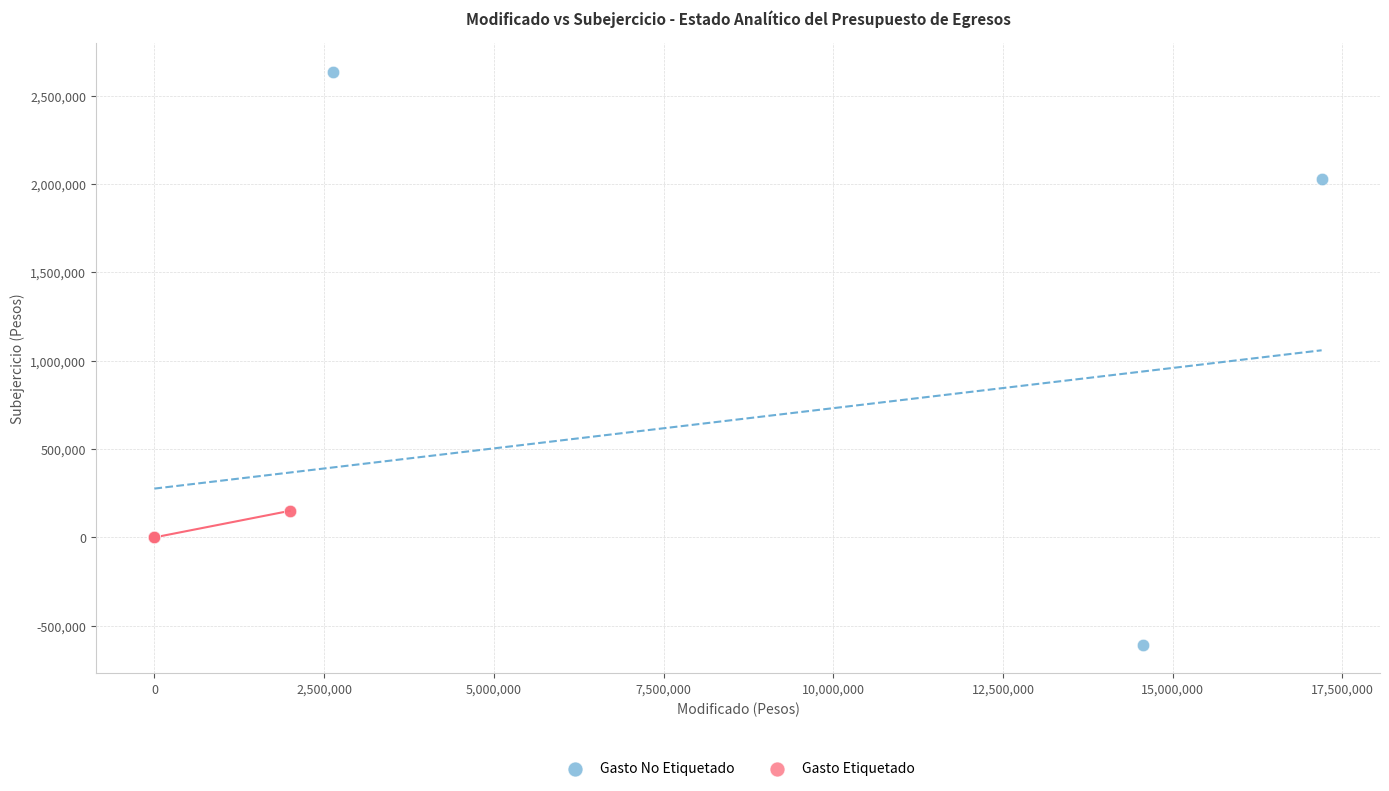

Which series reaches the maximum Y coordinate?

Gasto No Etiquetado